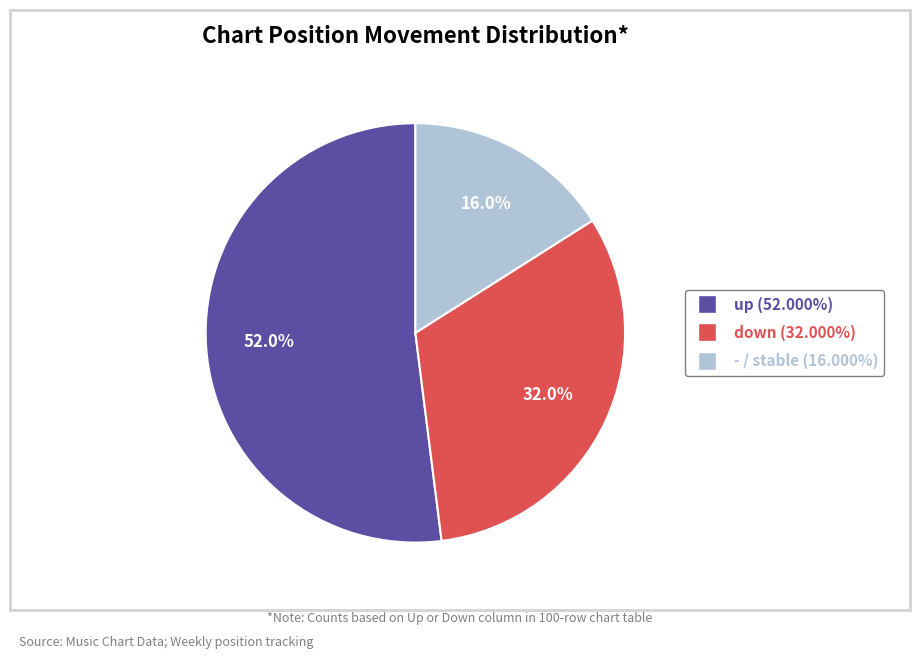

What percentage is the - slice, to the nearest percent?

16%